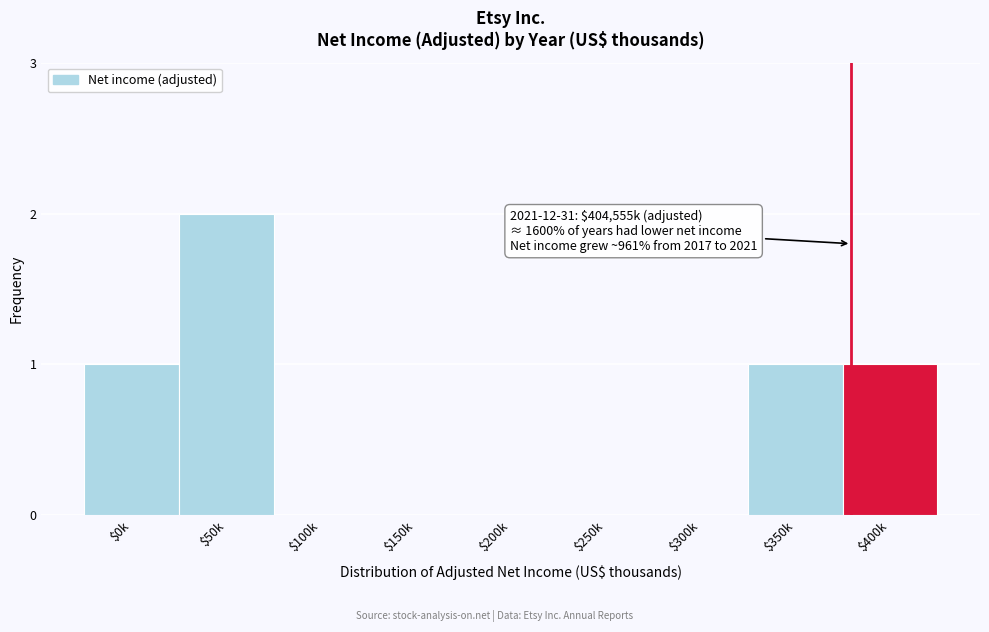

What is the sum of all values?

5